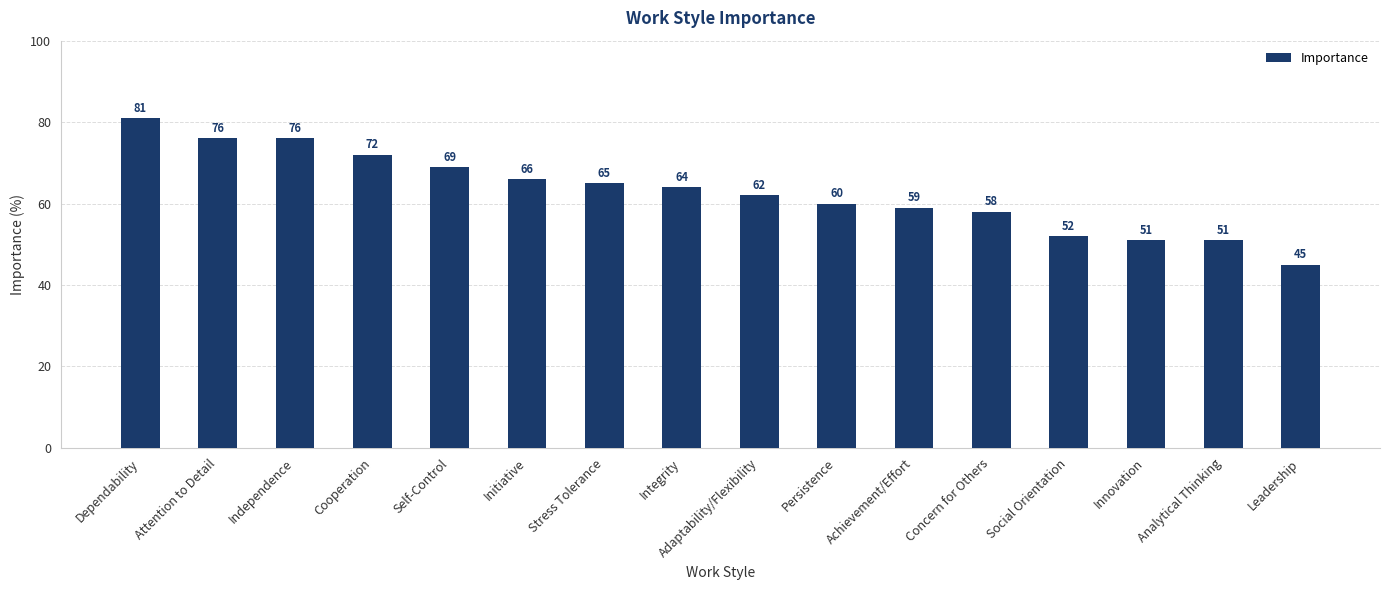

What is the value of the 14th bar from the left?

51